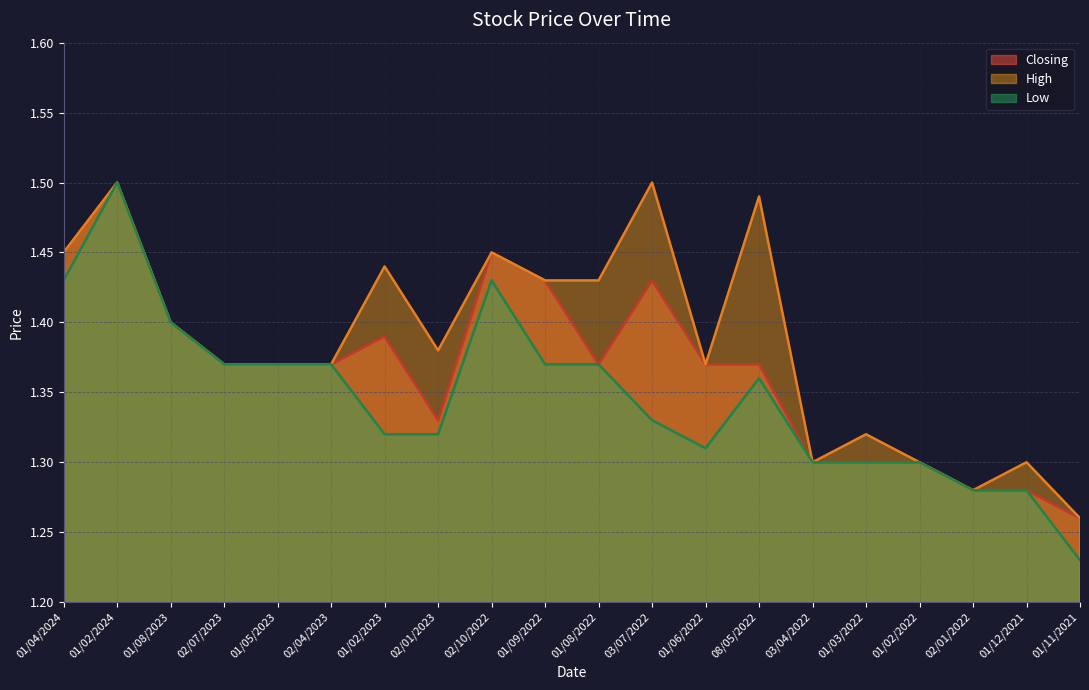

In Low, how many points are lower than both neighbors (excluding endpoints)?

1